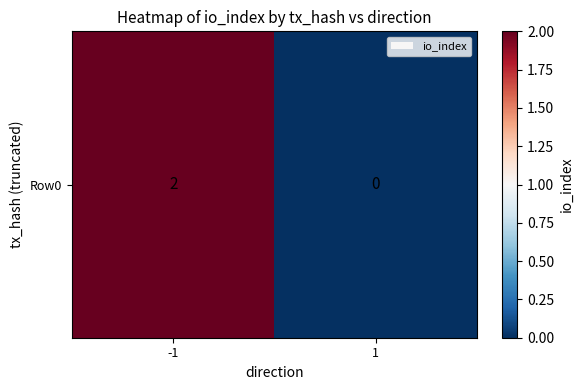

What is the difference between the values at -1 and 1?

2